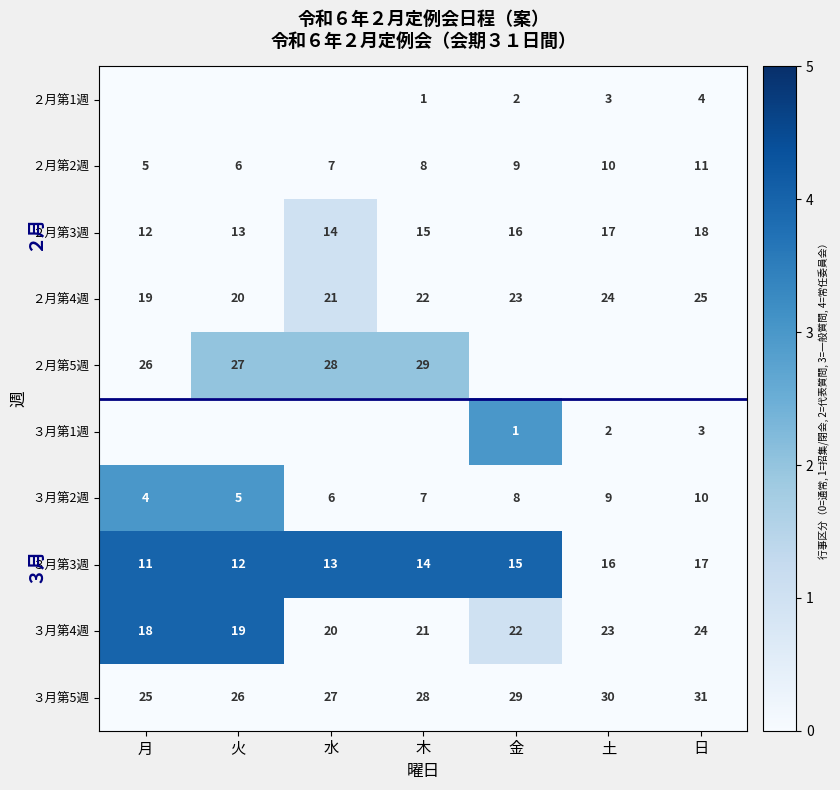

At how many categories does at least one series exceed 3?

5